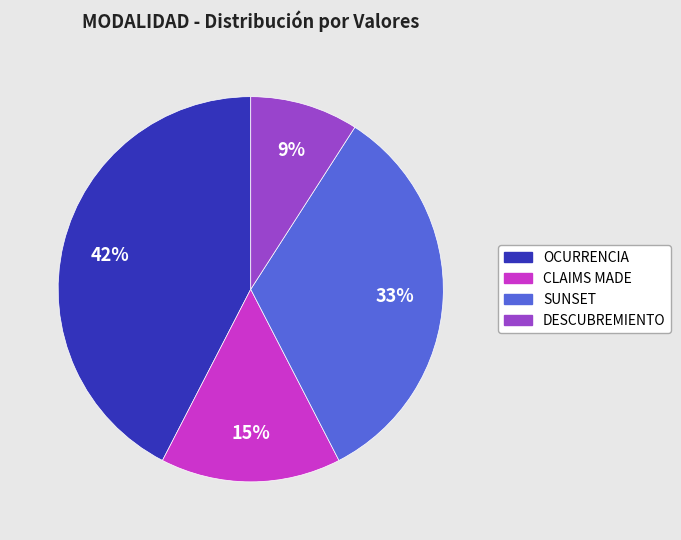

What is the smallest slice in the pie chart?

DESCUBREMIENTO